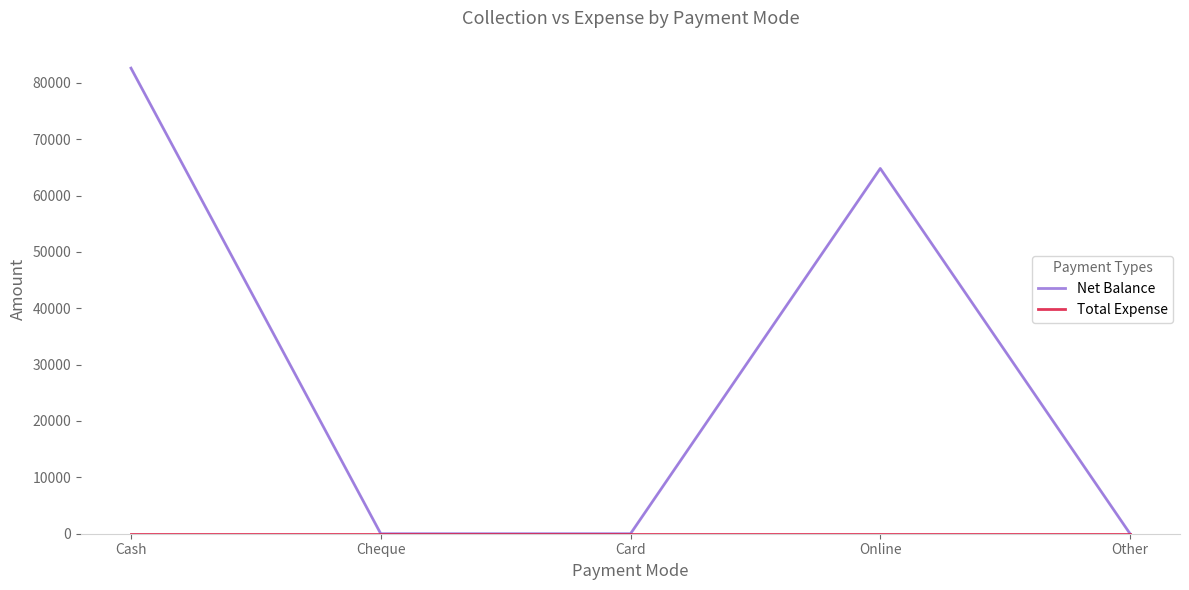

What is the total value across all series at Online?

64800